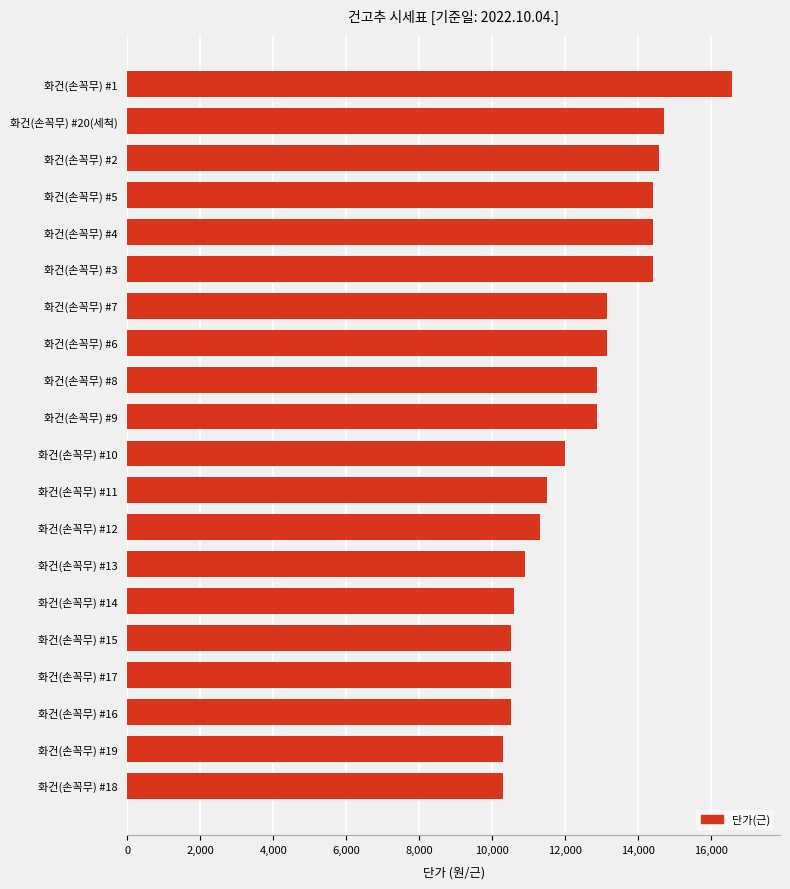

How many categories are shown in the chart?

20